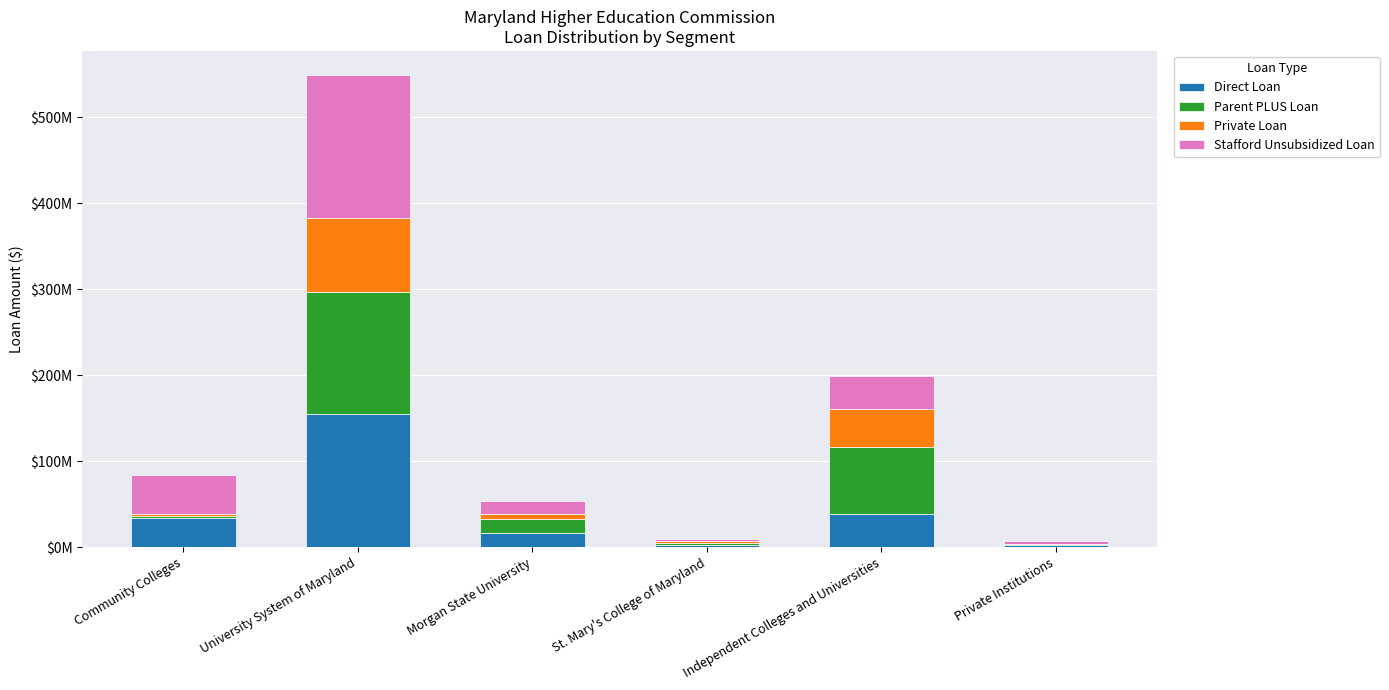

List the series in order of their peak value, lowest first.

Private Loan, Parent PLUS Loan, Direct Loan, Stafford Unsubsidized Loan